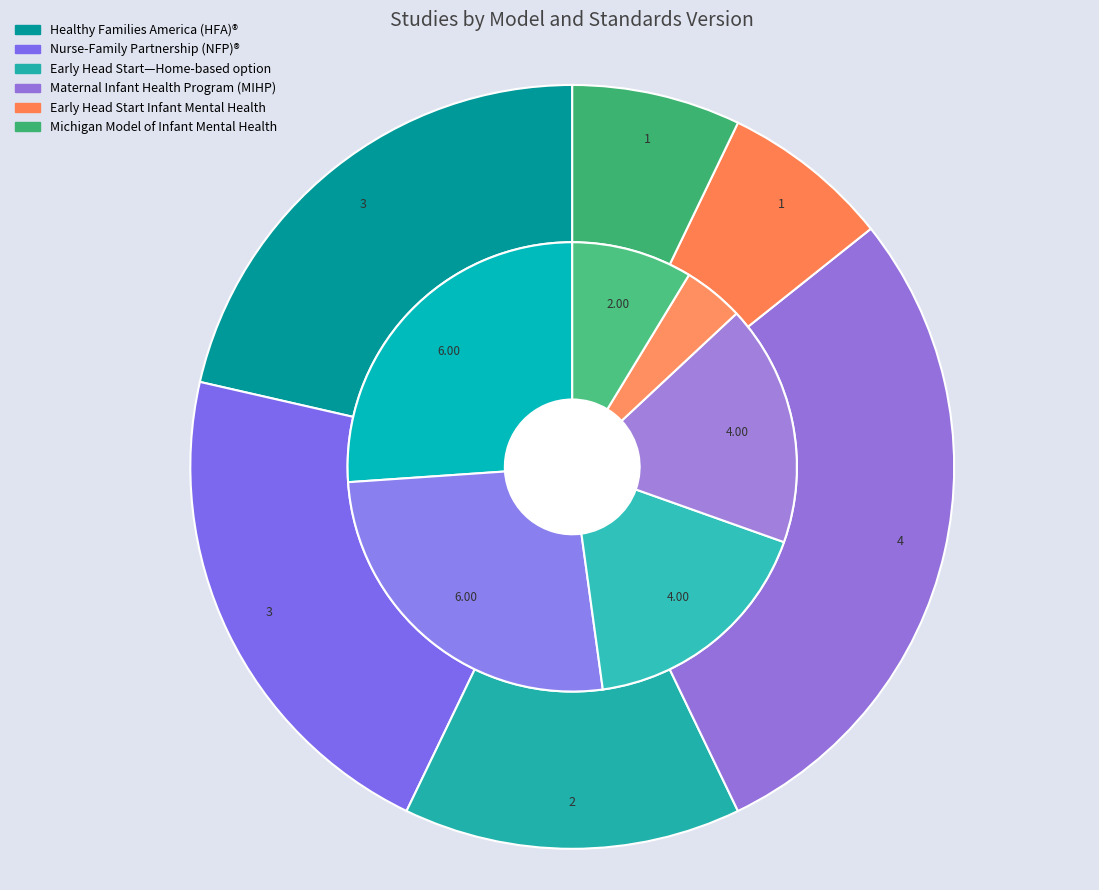

Is it true that Maternal Infant Health Program (MIHP) is 29% of the pie?

True